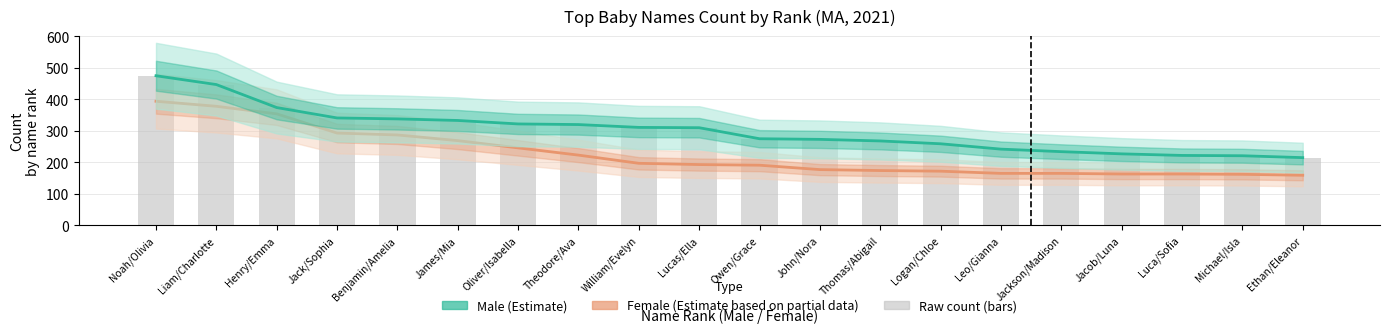

What is the approximate value of Male at Logan/Chloe, to the nearest 5?

260